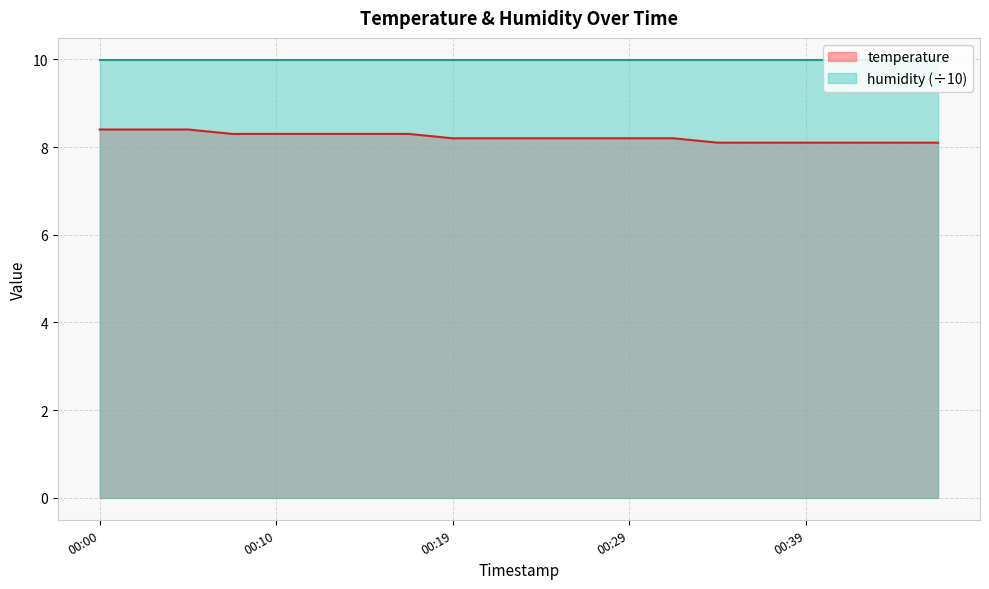

Reading left to right, list all the values displayed in this chart.

00:00=8.4	00:02=8.4	00:05=8.4	00:07=8.3	00:10=8.3	00:12=8.3	00:15=8.3	00:17=8.3	00:19=8.2	00:22=8.2	00:24=8.2	00:27=8.2	00:29=8.2	00:32=8.2	00:34=8.1	00:37=8.1	00:39=8.1	00:41=8.1	00:44=8.1	00:46=8.1